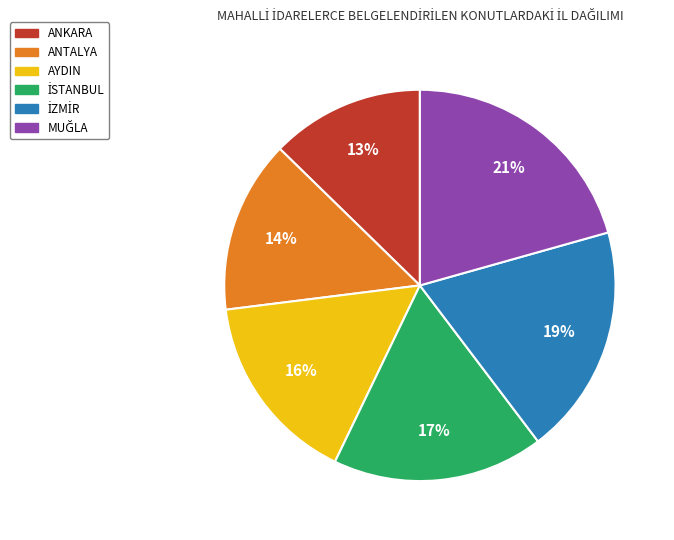

To the nearest percent, what portion does ANTALYA represent?

14%